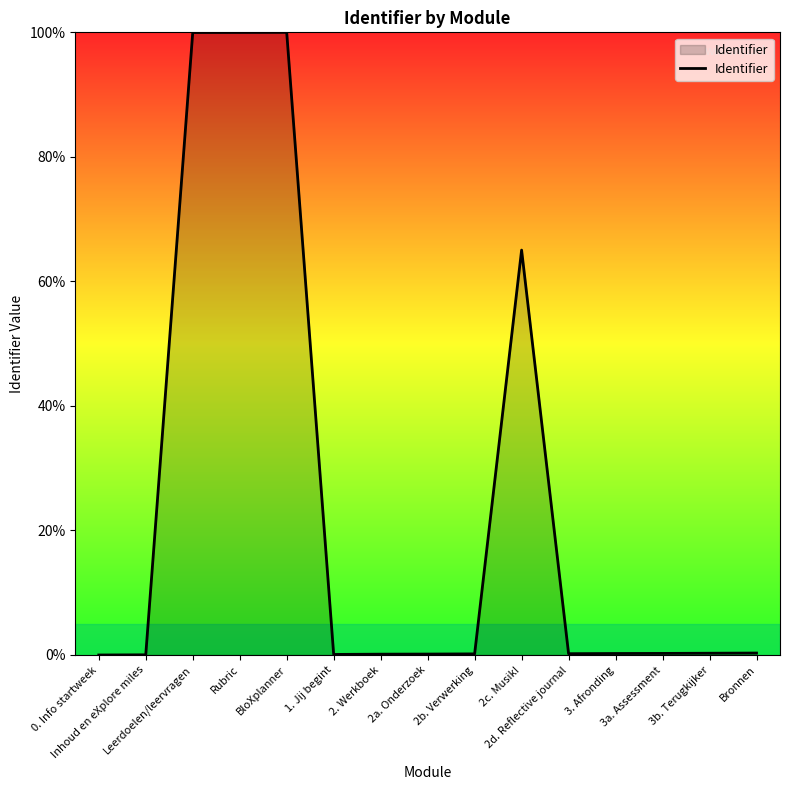

What is the maximum value shown in the chart?

100.0